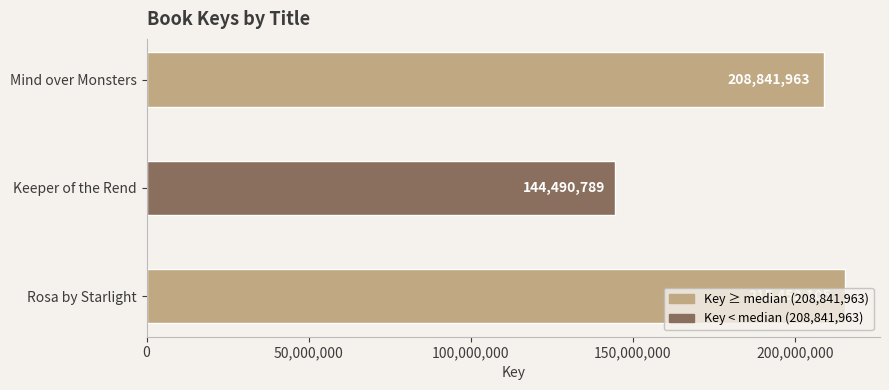

What is the approximate value at Mind over Monsters?

208841963